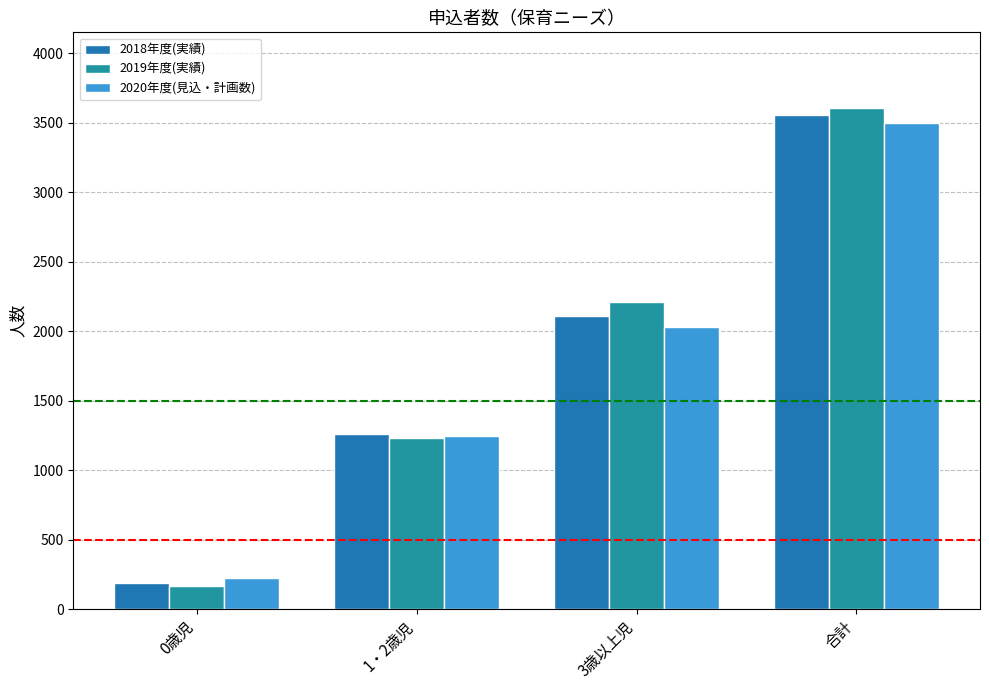

How many bars are there in each group?

3